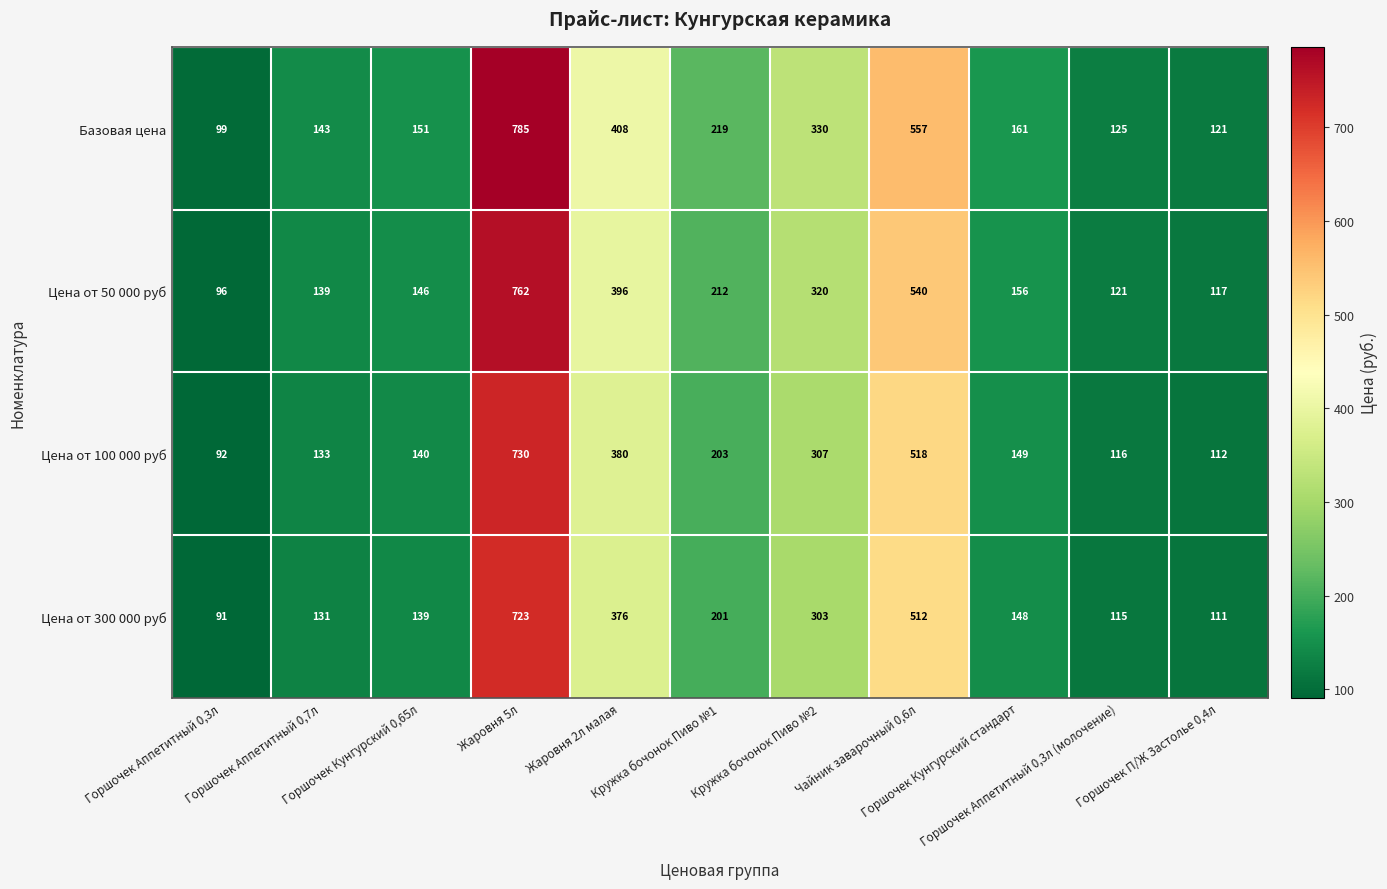

What is the spread (max minus min) of values at Горшочек П/Ж Застолье 0,4л?

10